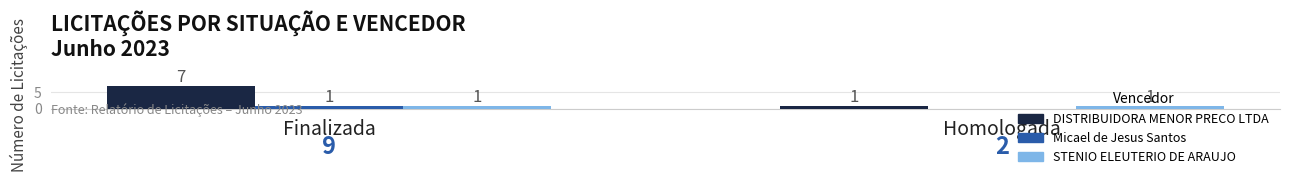

How many groups of bars are there?

2